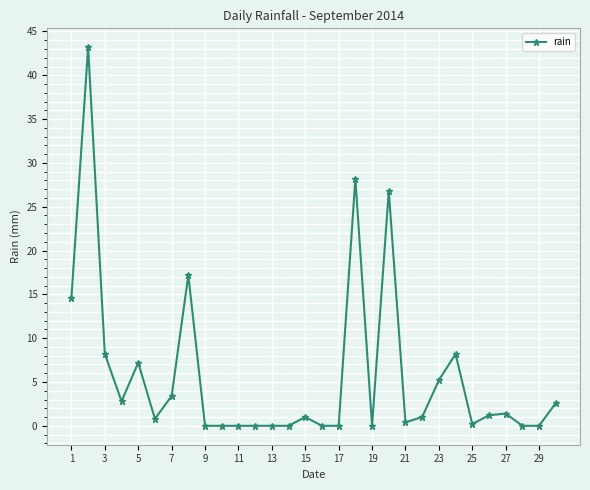

What is the difference between the maximum and minimum values?

43.2